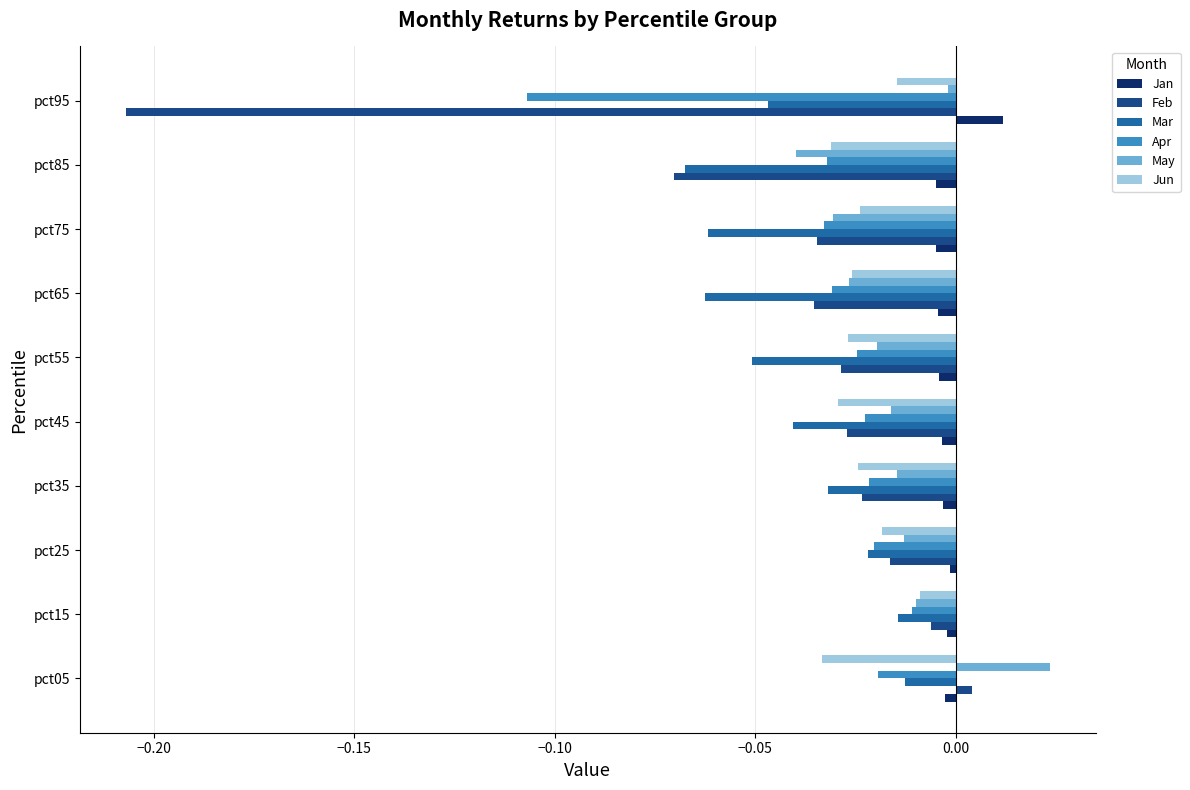

What is the sum of all Feb values?

-0.4